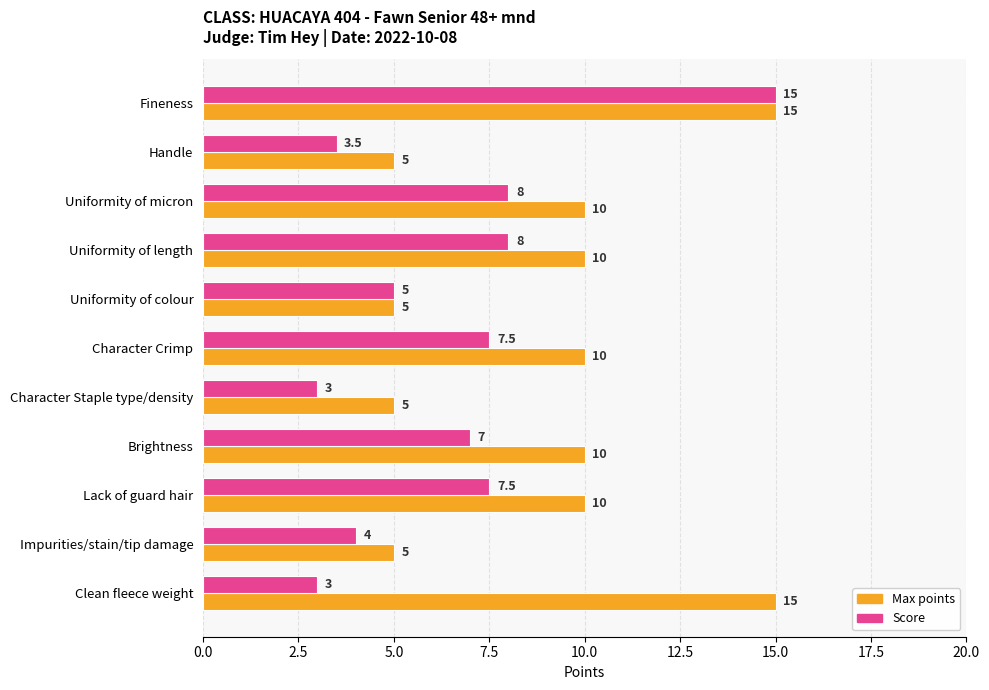

Rank the series by their average value, from lowest to highest.

Score, Max points